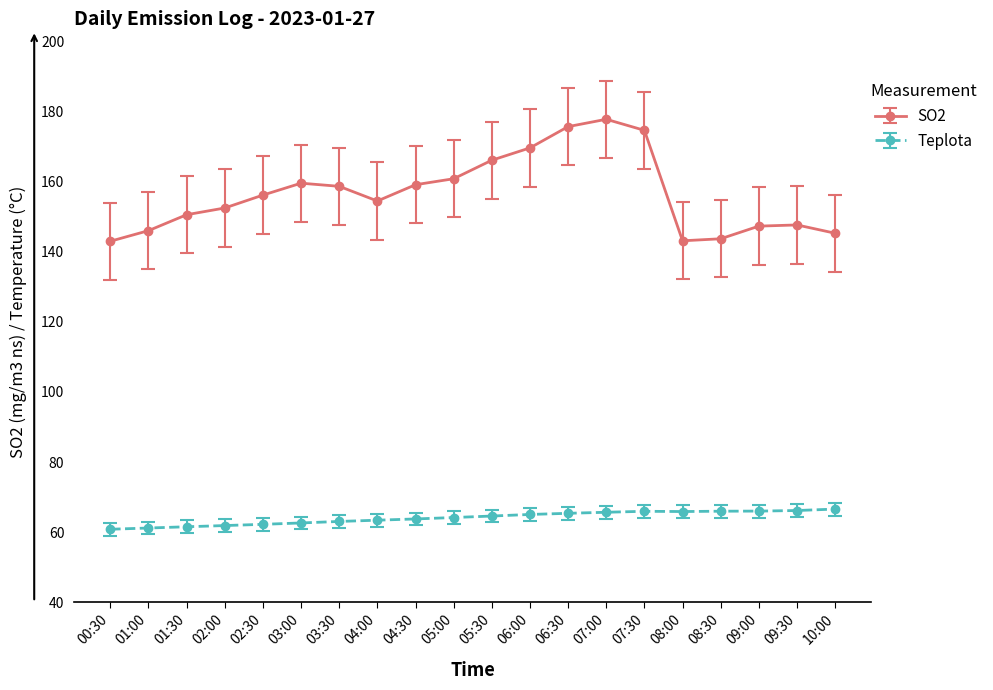

In SO2, how many points are higher than both neighbors (excluding endpoints)?

3